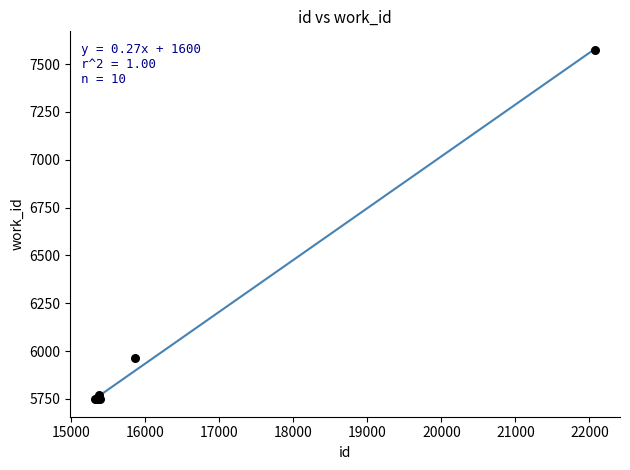

What Y value in the scatter plot is closest to 6661?

5963